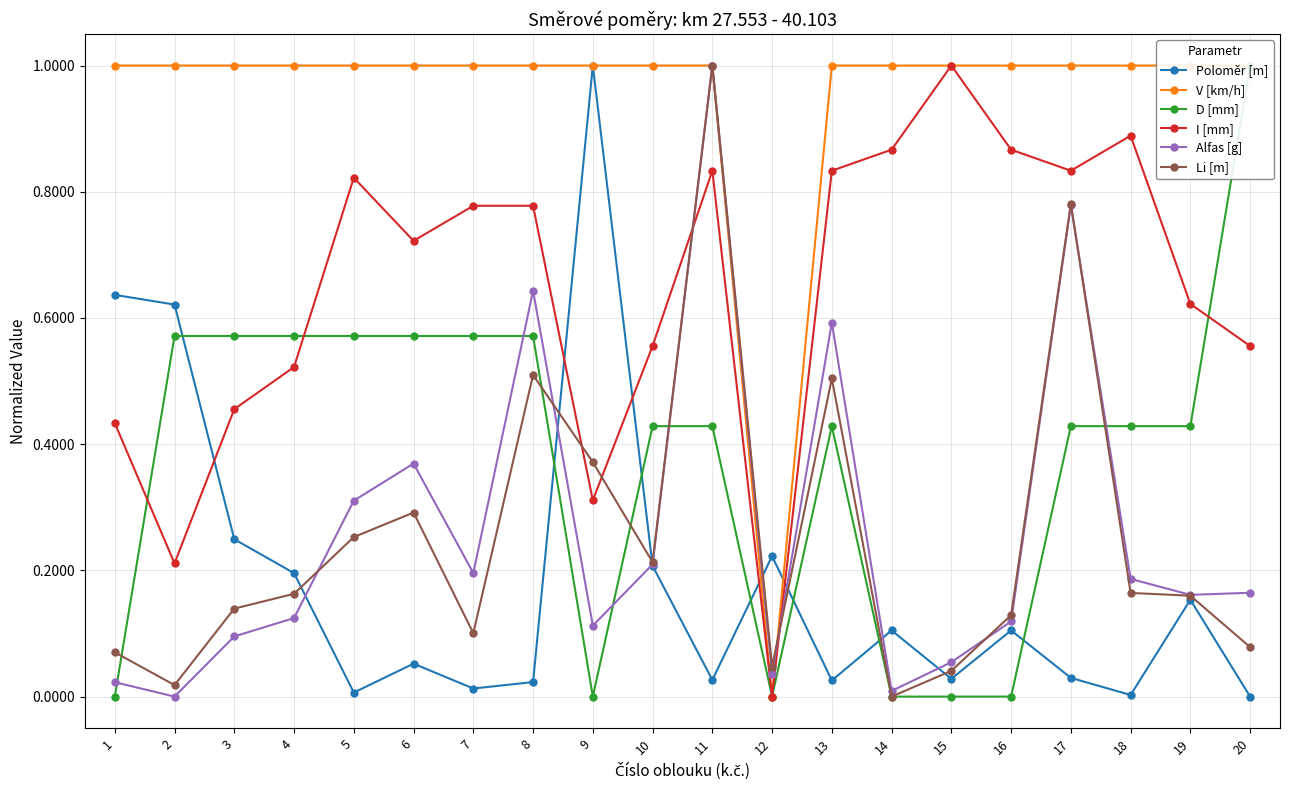

Which series ends up on top after the final intersection of D [mm] and Poloměr [m]?

D [mm]